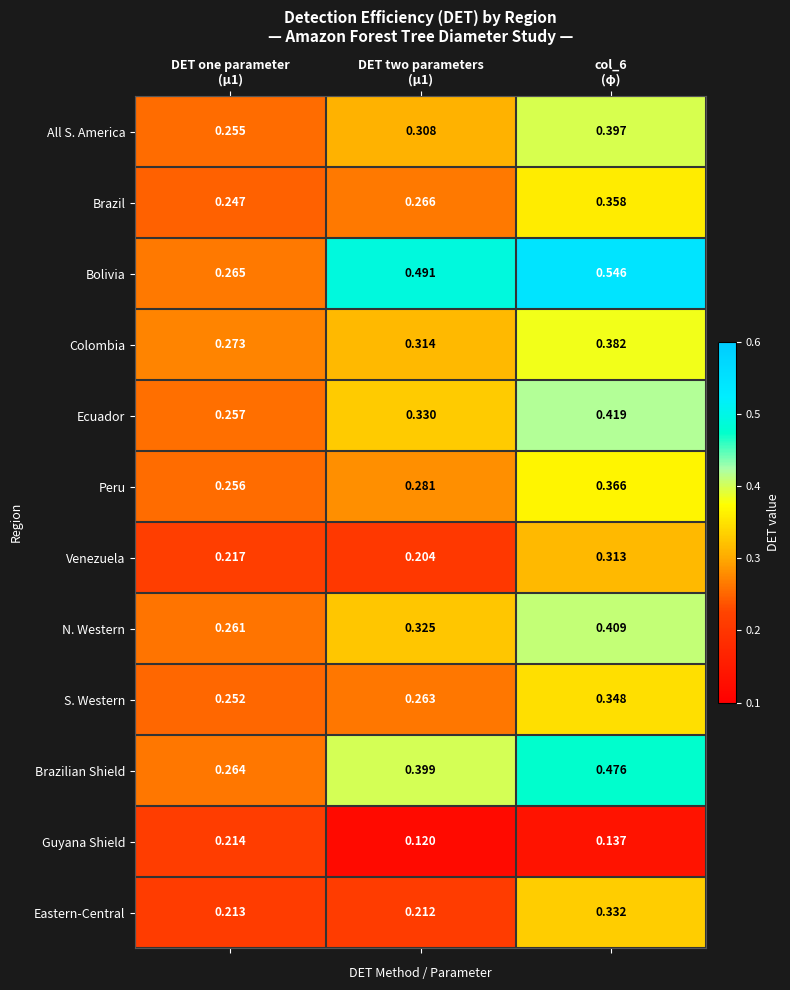

Which series has the largest total across all categories?

Bolivia